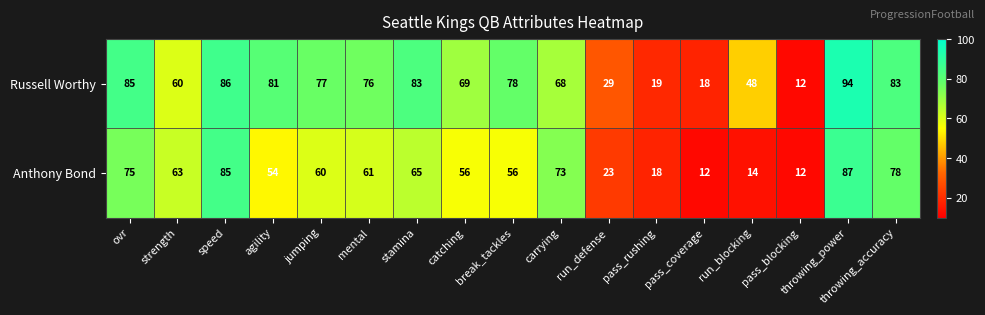

At which label does Russell Worthy reach its peak?

throwing_power